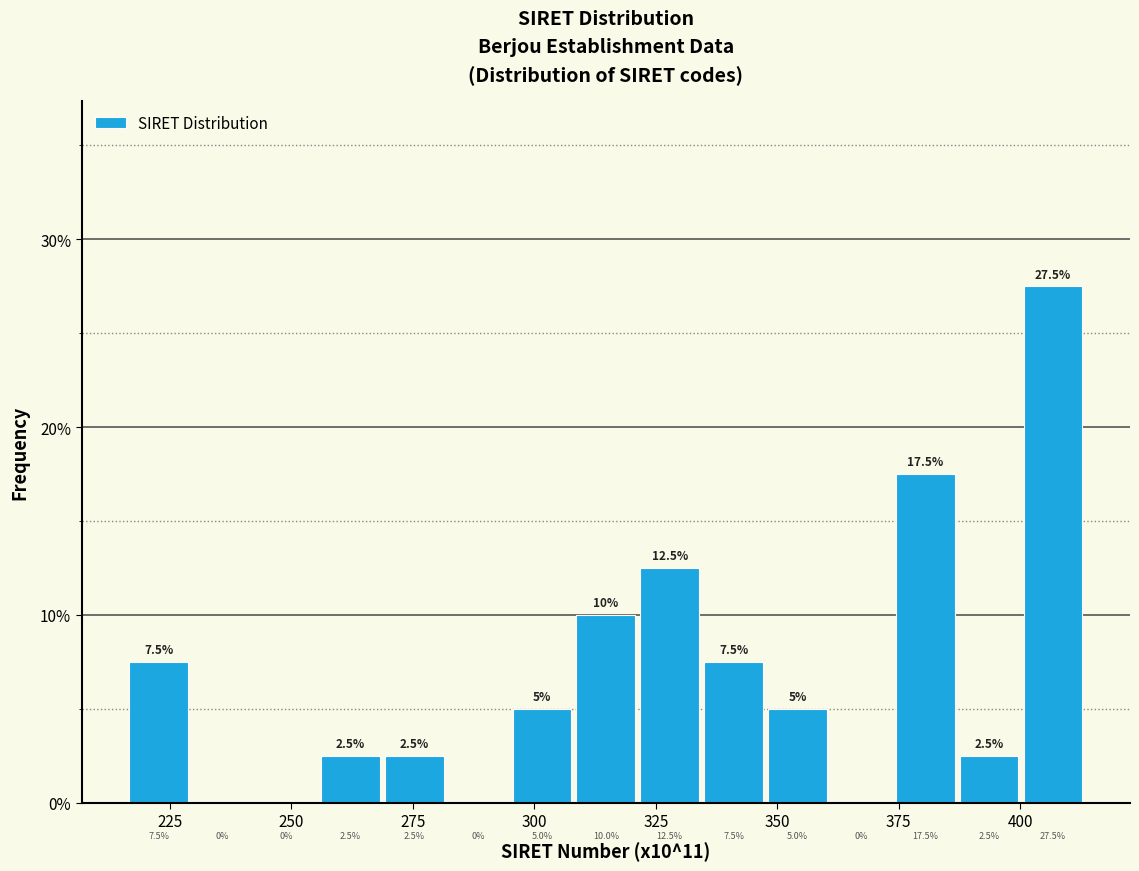

Around what value on the x-axis is the tallest bar? Give the approximate position of its centre, as read against the axis.

405